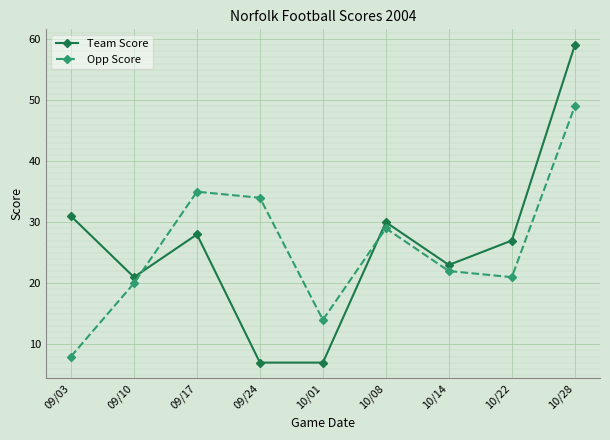

What is the value of the Opp Score point at the 2nd from the left?

20